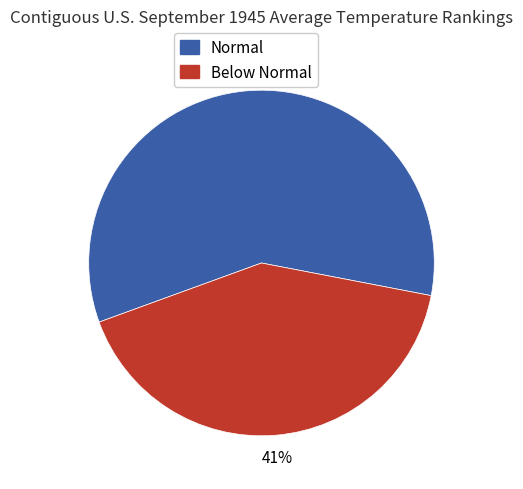

Is there a majority slice in this chart?

Yes